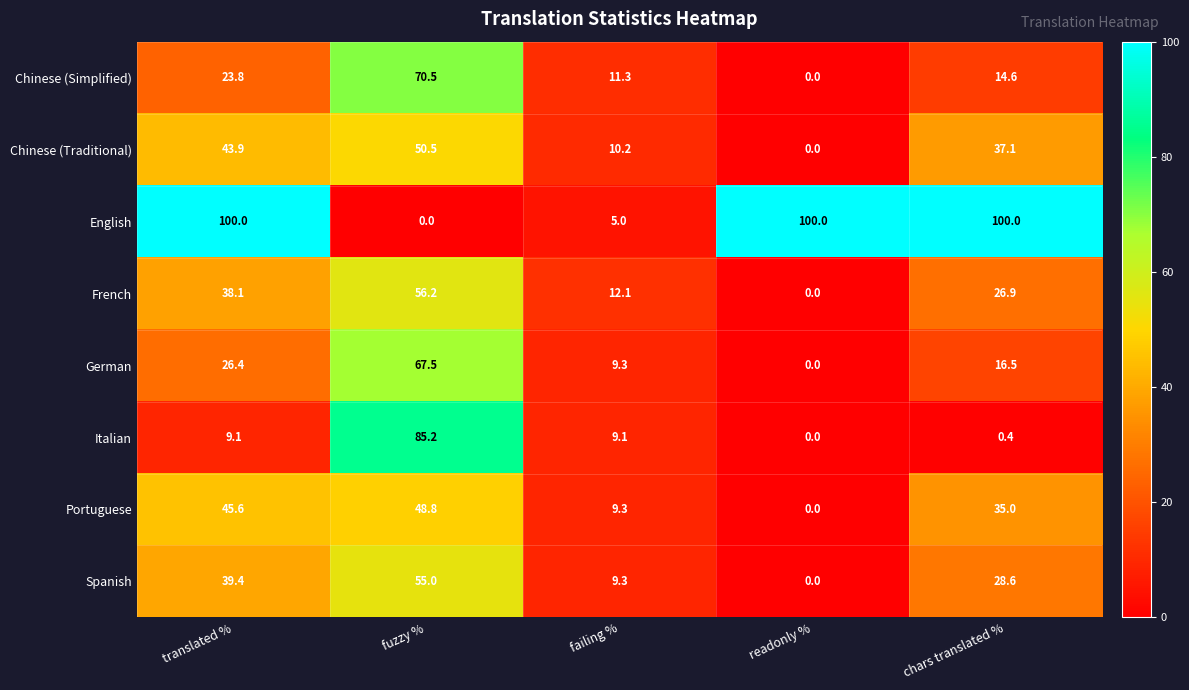

What is the highest value of the Spanish series?

55.0